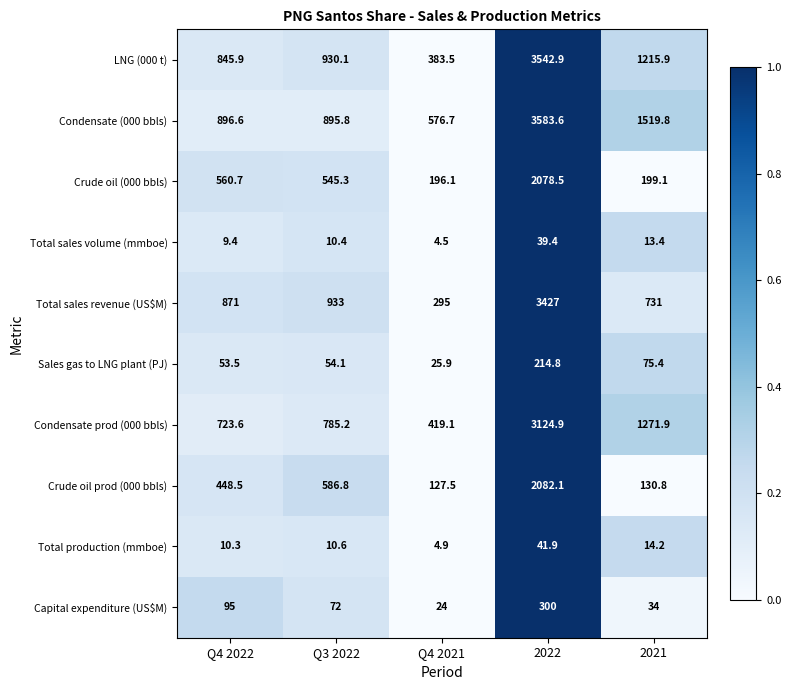

The Condensate prod (000 bbls) series shows 723.6 at Q4 2022. True or false?

True